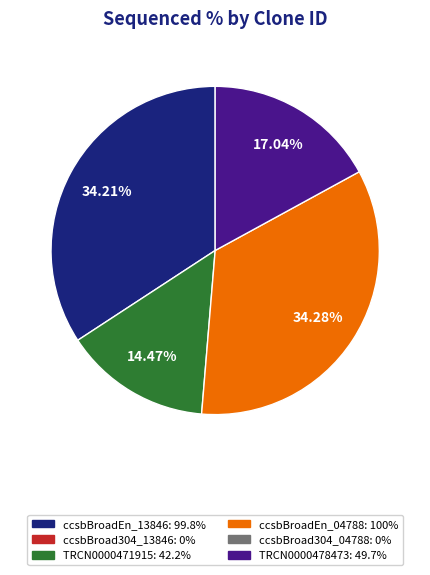

Is there a majority slice in this chart?

No